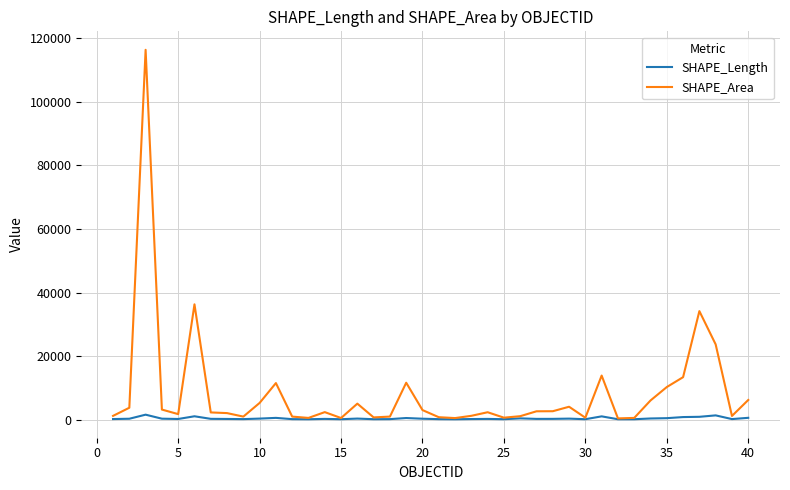

Rank the series by their maximum value, from highest to lowest.

SHAPE_Area, SHAPE_Length